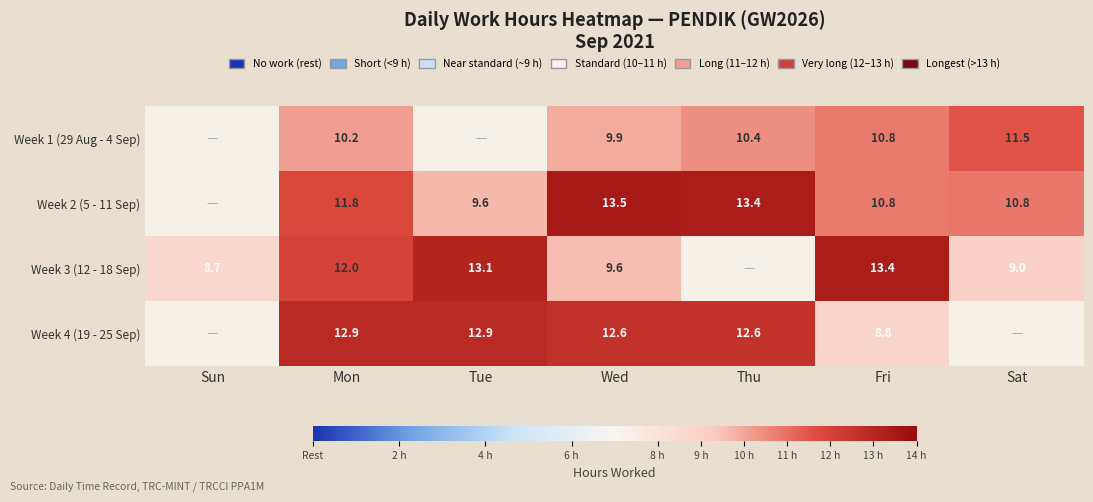

What is the total value across all series at Mon?

46.9